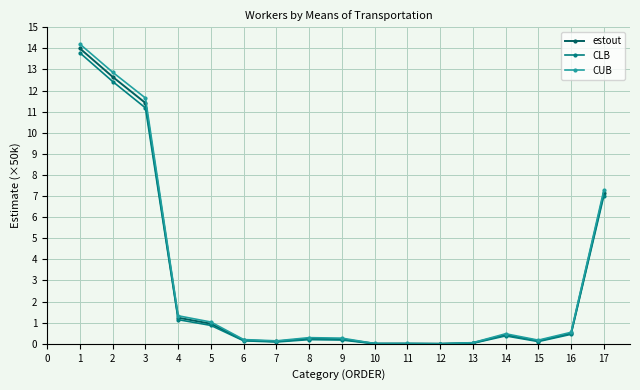

What is the difference between the highest and lowest values at 8?

0.1